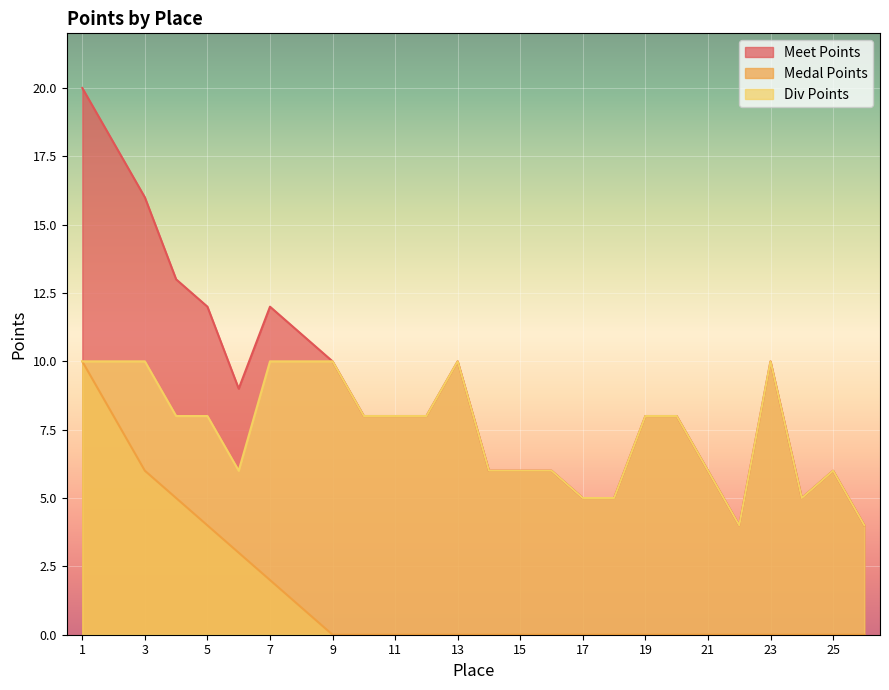

List the labels in order of Div Points value, smallest first.

22, 26, 17, 18, 24, 6, 14, 15, 16, 21, 25, 4, 5, 10, 11, 12, 19, 20, 1, 2, 3, 7, 8, 9, 13, 23